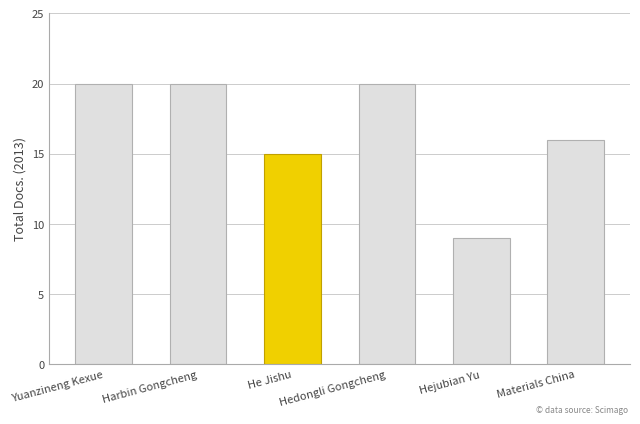

What is the greatest value displayed?

20